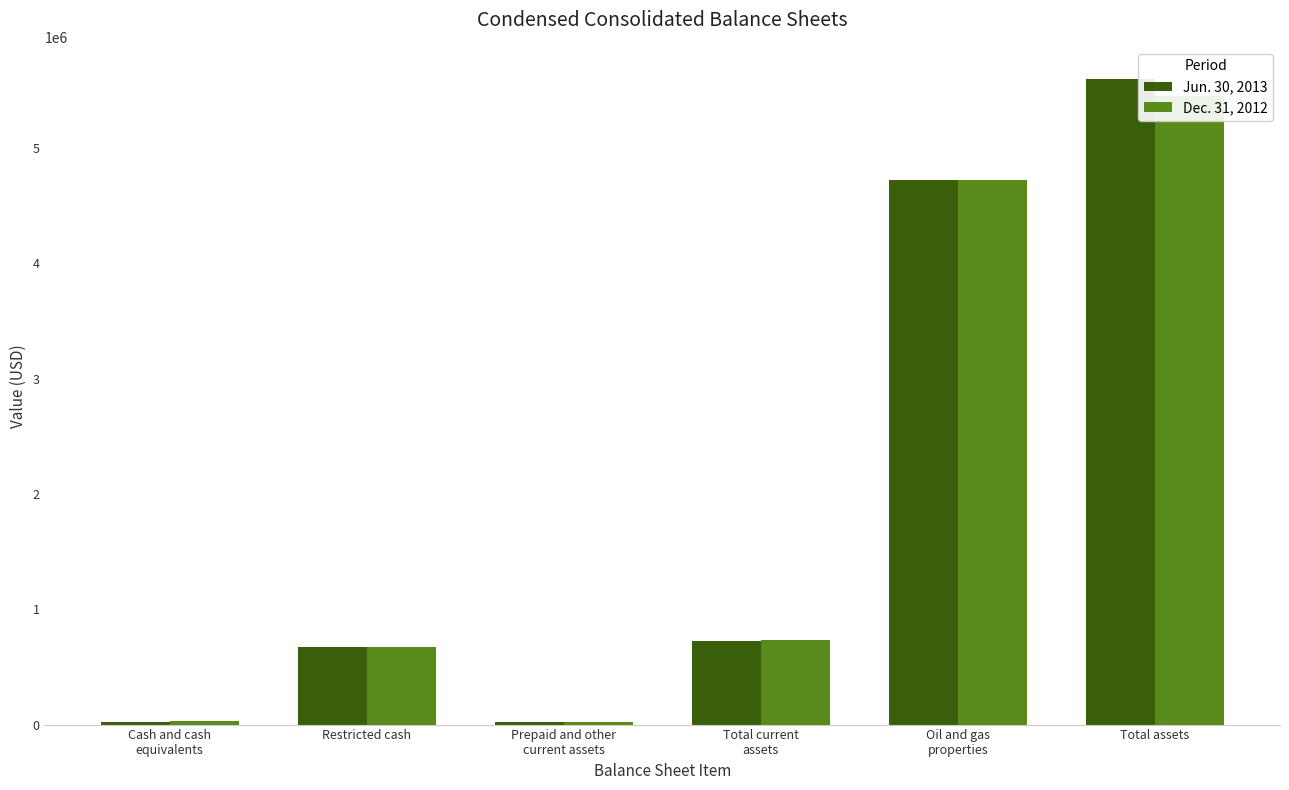

What position from the left is Cash and cash
equivalents?

1